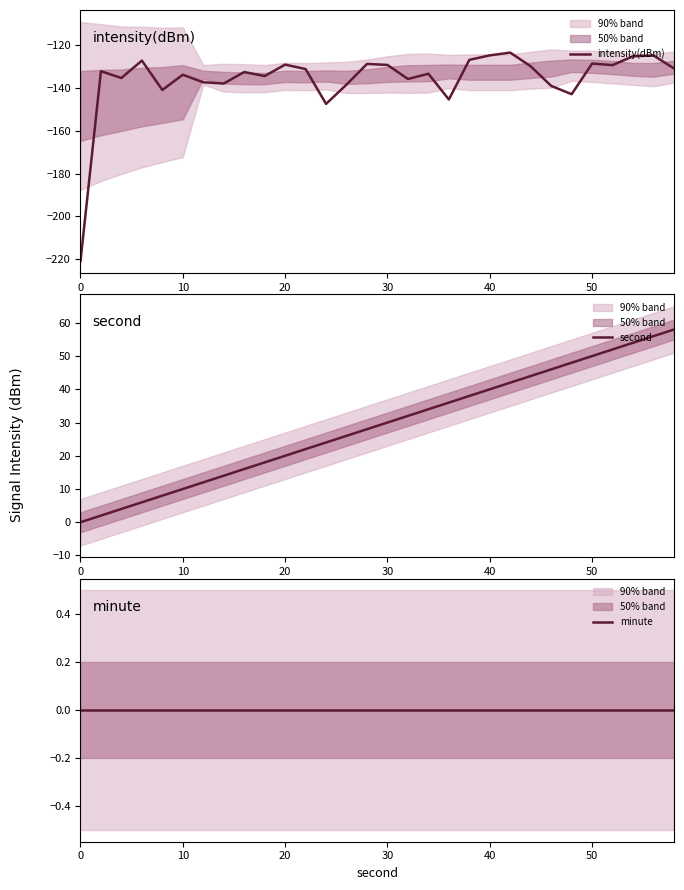

What is the highest value of the intensity(dBm) series?

-123.4